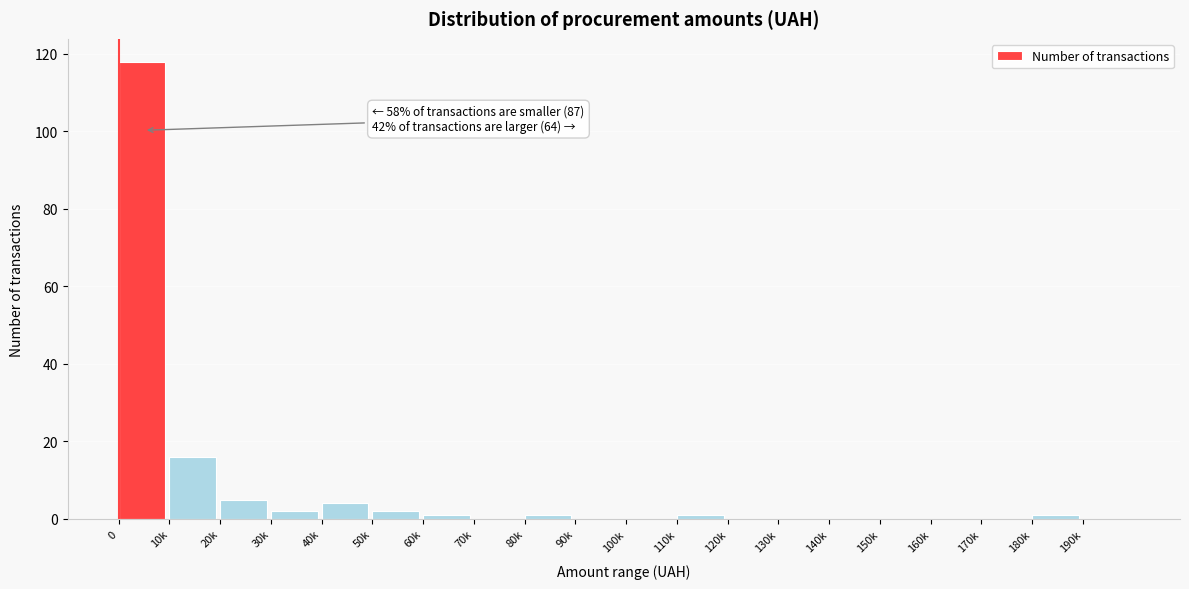

Reading left to right, what are all the values shown in this chart?

0=118	10k=16	20k=5	30k=2	40k=4	50k=2	60k=1	70k=0	80k=1	90k=0	100k=0	110k=1	120k=0	130k=0	140k=0	150k=0	160k=0	170k=0	180k=1	190k=0